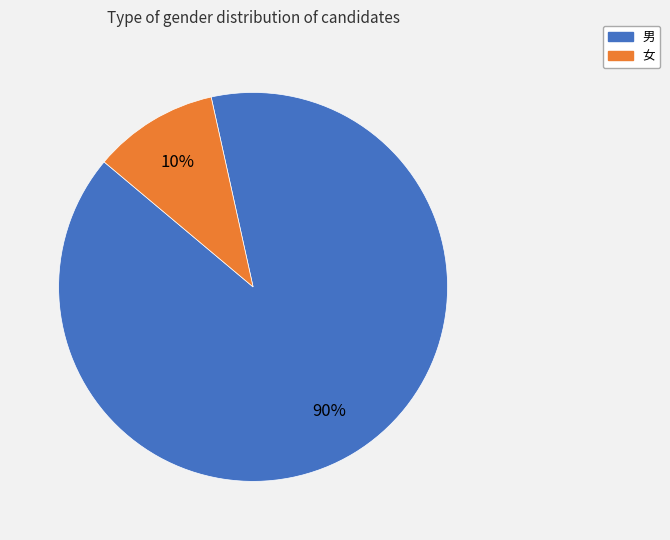

What percentage is the 女 slice, to the nearest percent?

10%